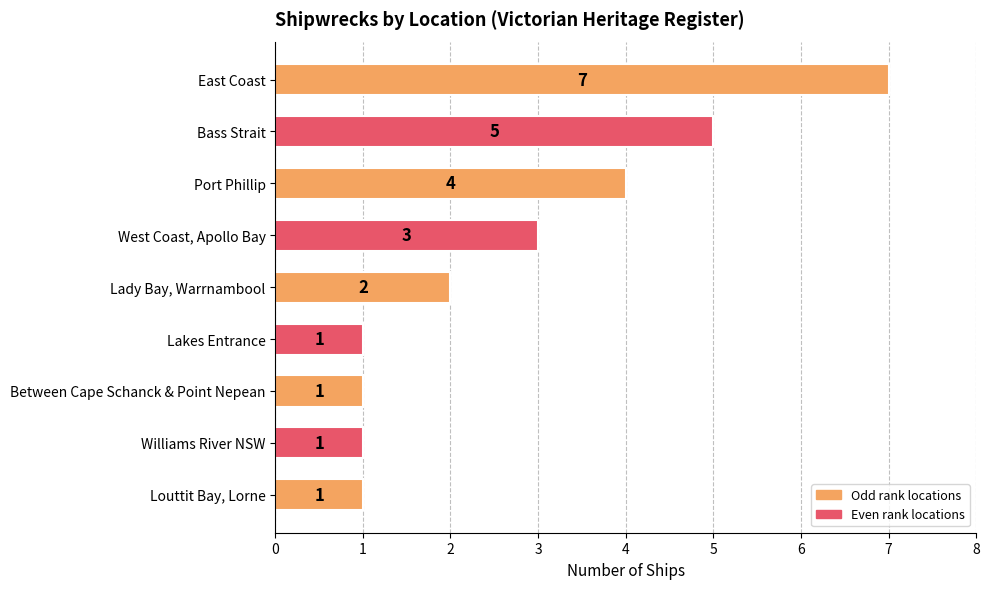

Which has a higher value, East Coast or West Coast, Apollo Bay?

East Coast